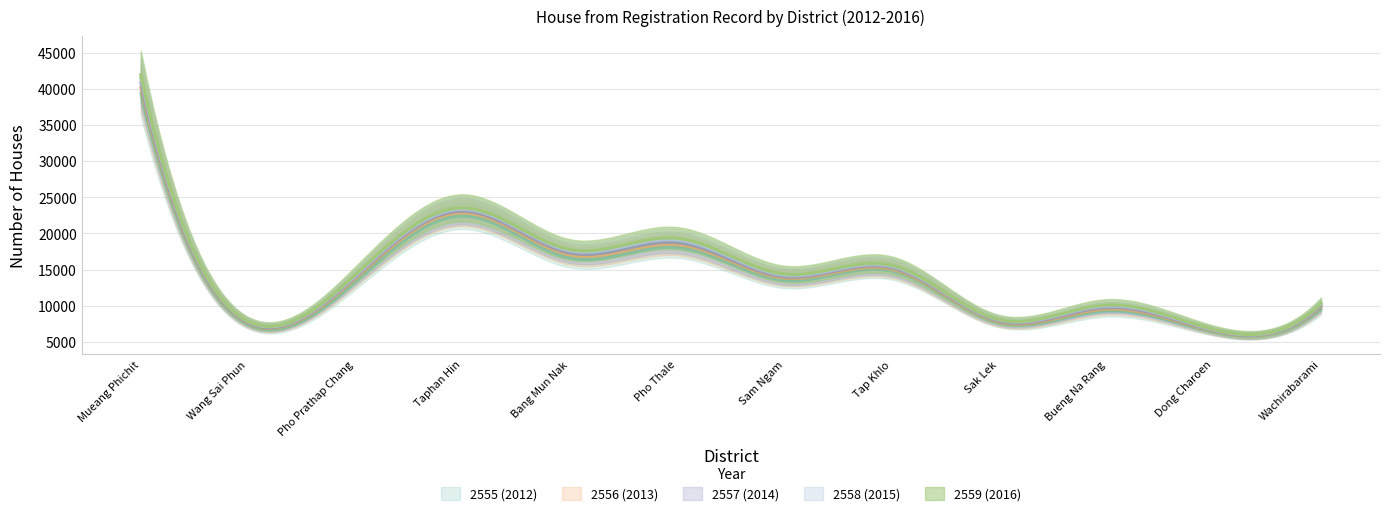

What is the approximate value of 2557 (2014) at Sak Lek?

7868